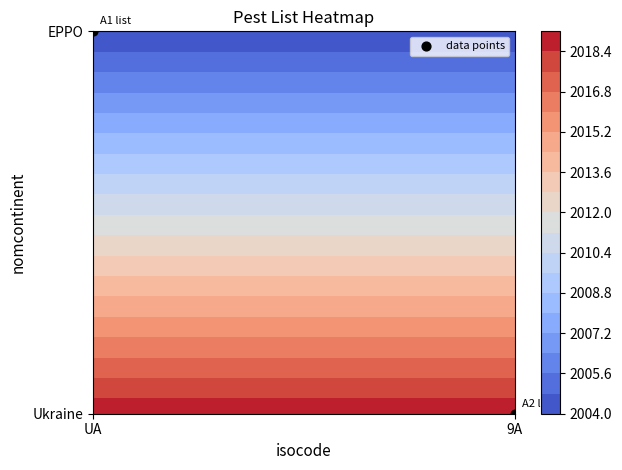

What is the difference between the values at 9A and UA?

1